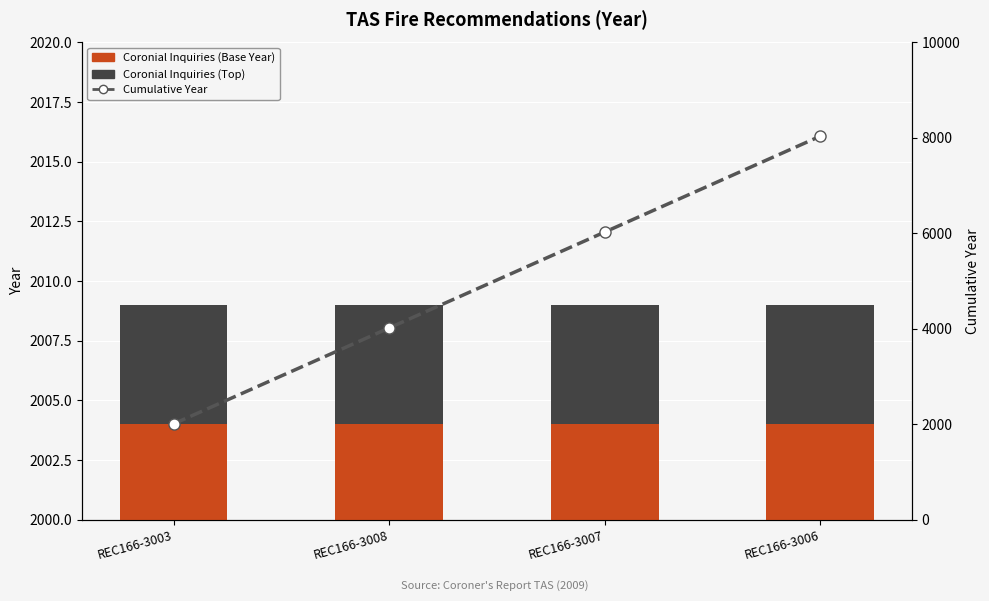

True or false: Cumulative Year has a value of 6027 at REC166-3007.

True